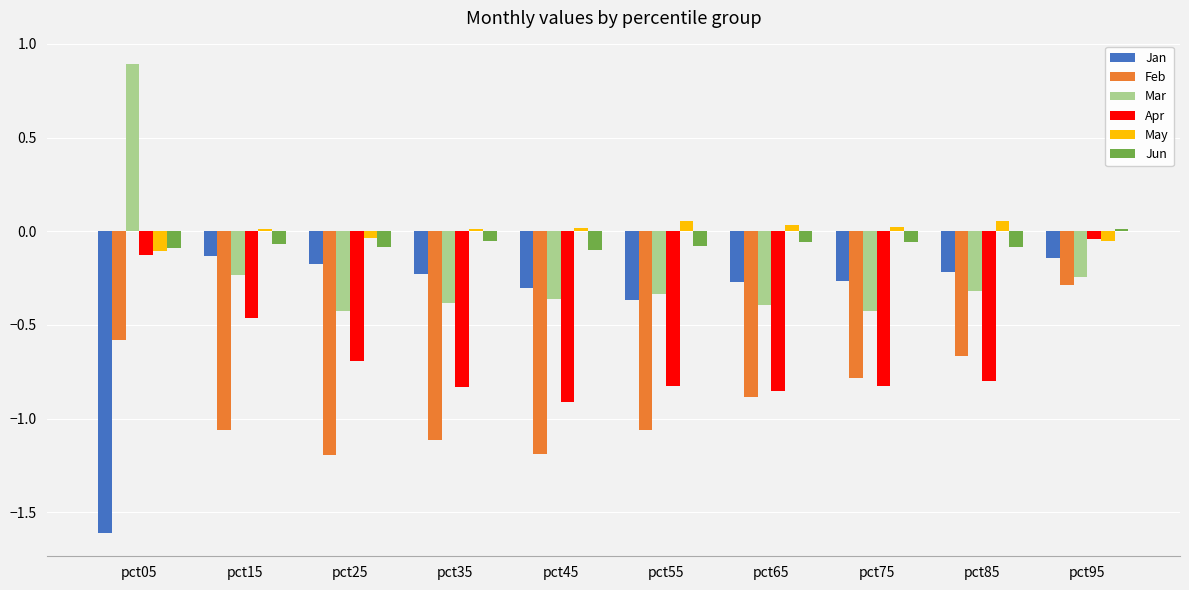

What is the difference between the maximum and minimum values in the Apr series?

0.9